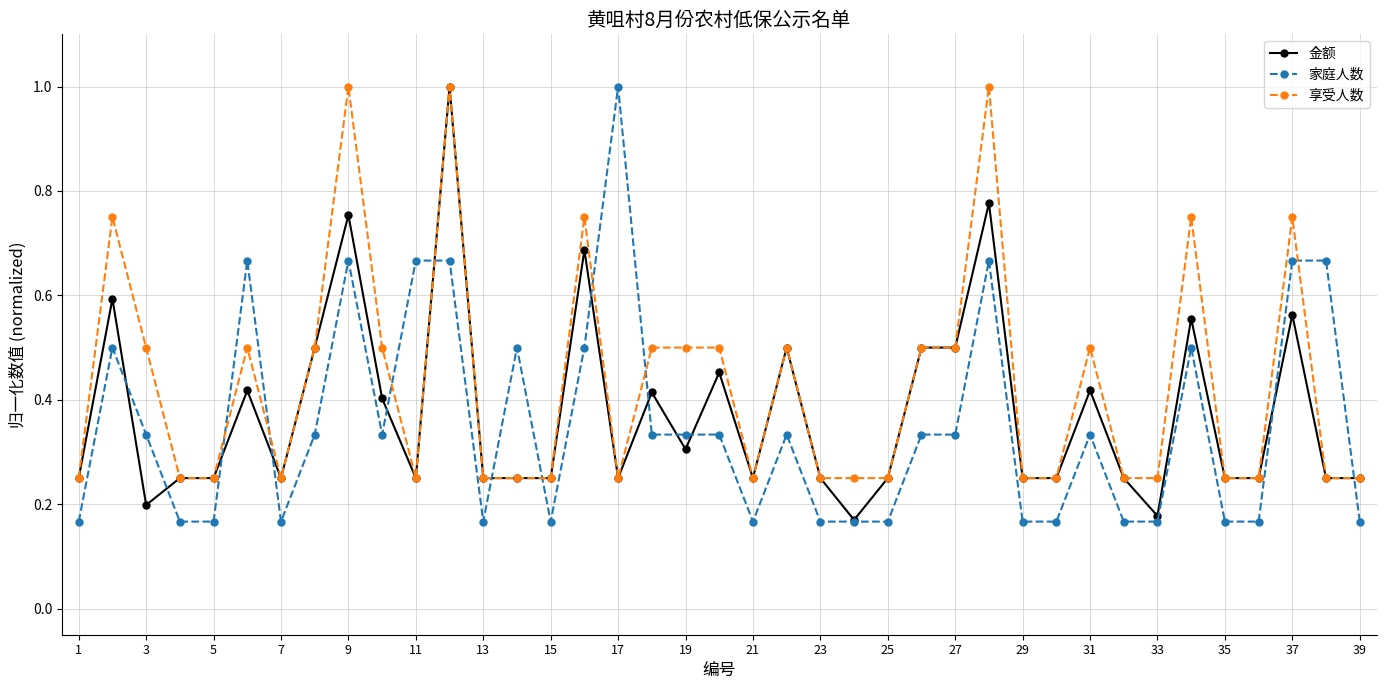

What are all the series names shown in the legend?

金额, 家庭人数, 享受人数